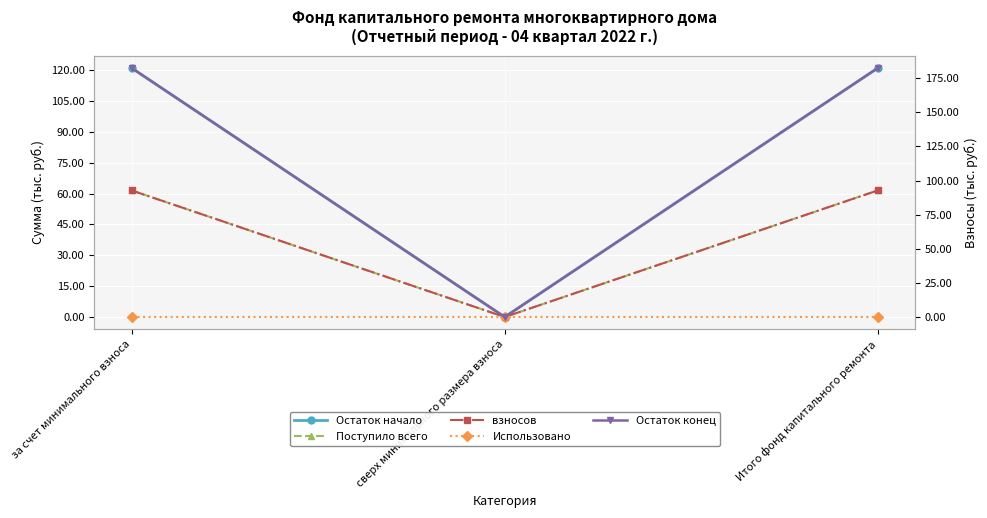

What position from the right is сверх минимального размера взноса?

2